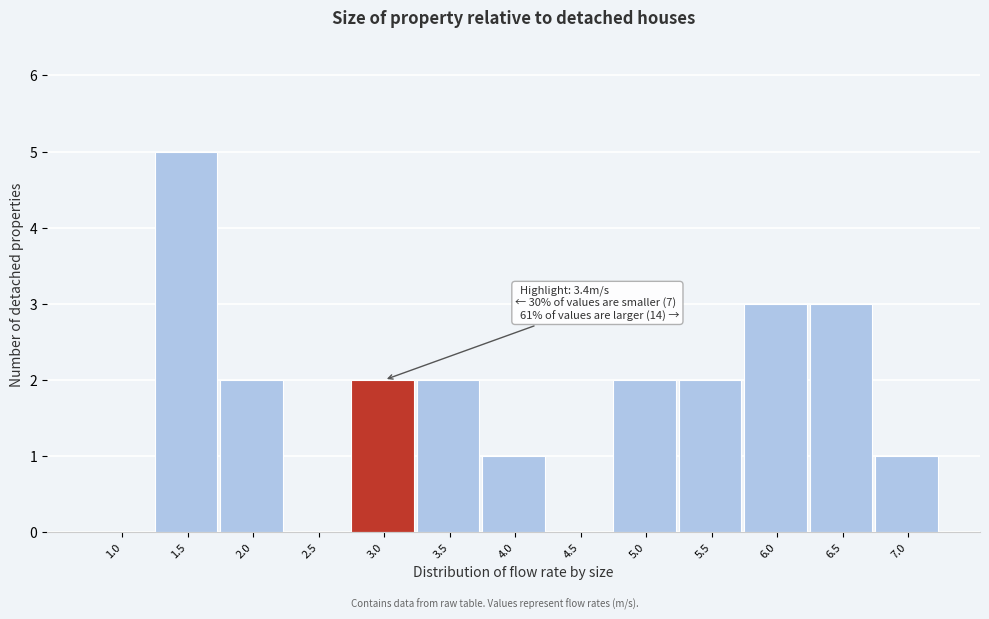

Reading left to right, what are all the values shown in this chart?

1.0=0	1.5=5	2.0=2	2.5=0	3.0=2	3.5=2	4.0=1	4.5=0	5.0=2	5.5=2	6.0=3	6.5=3	7.0=1